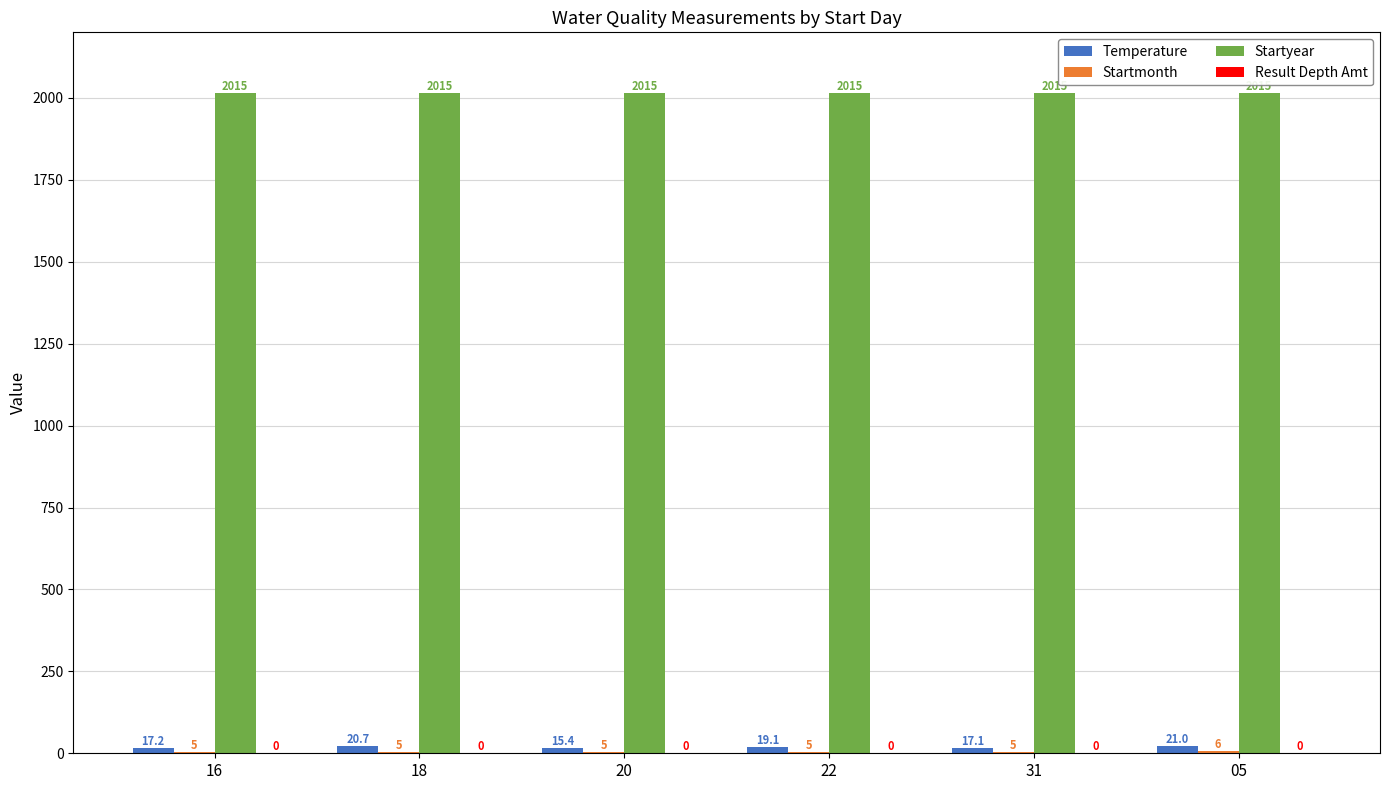

Is it true that Startyear equals 2015.0 at 20?

True